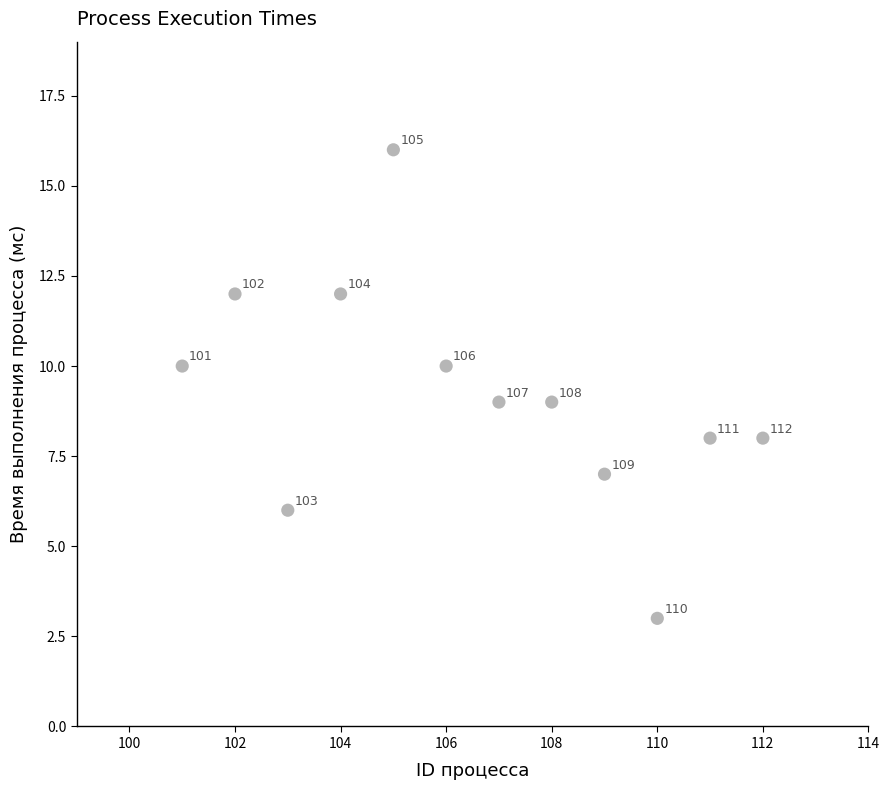

What is the range of X values (max minus min)?

11